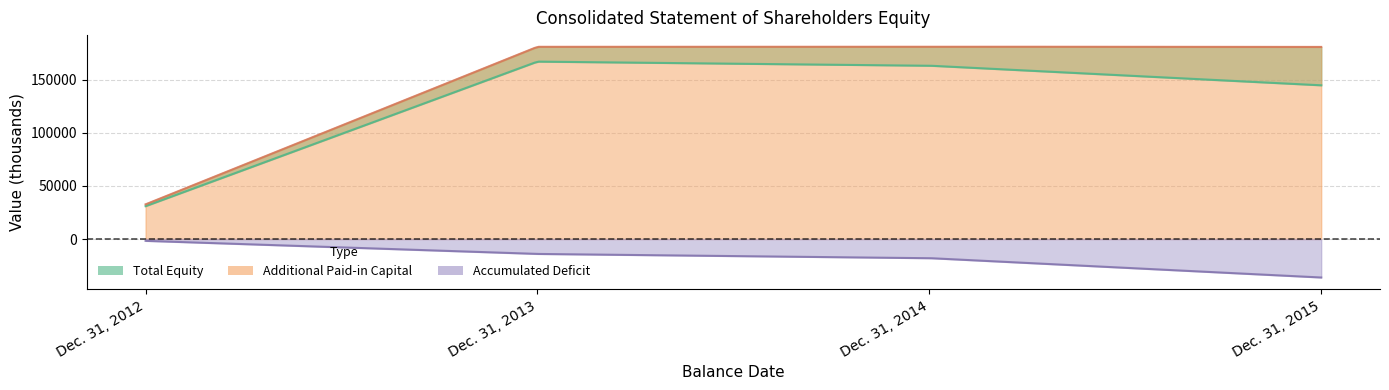

Which series has the largest total across all categories?

Additional Paid-in Capital [Member]